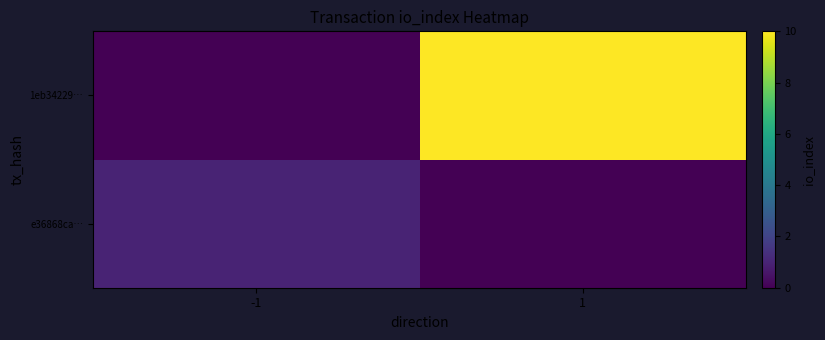

Reading left to right, transcribe all the data shown in this chart.

e36868ca…: -1=1	1=0
1eb34229…: -1=0	1=10